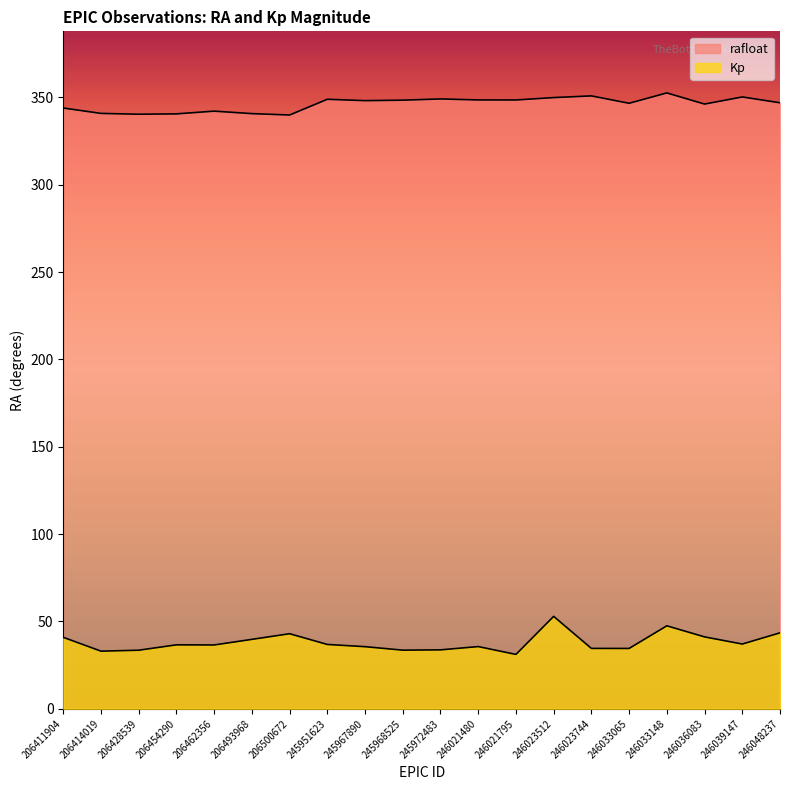

What are all the series names shown in the legend?

rafloat, Kp